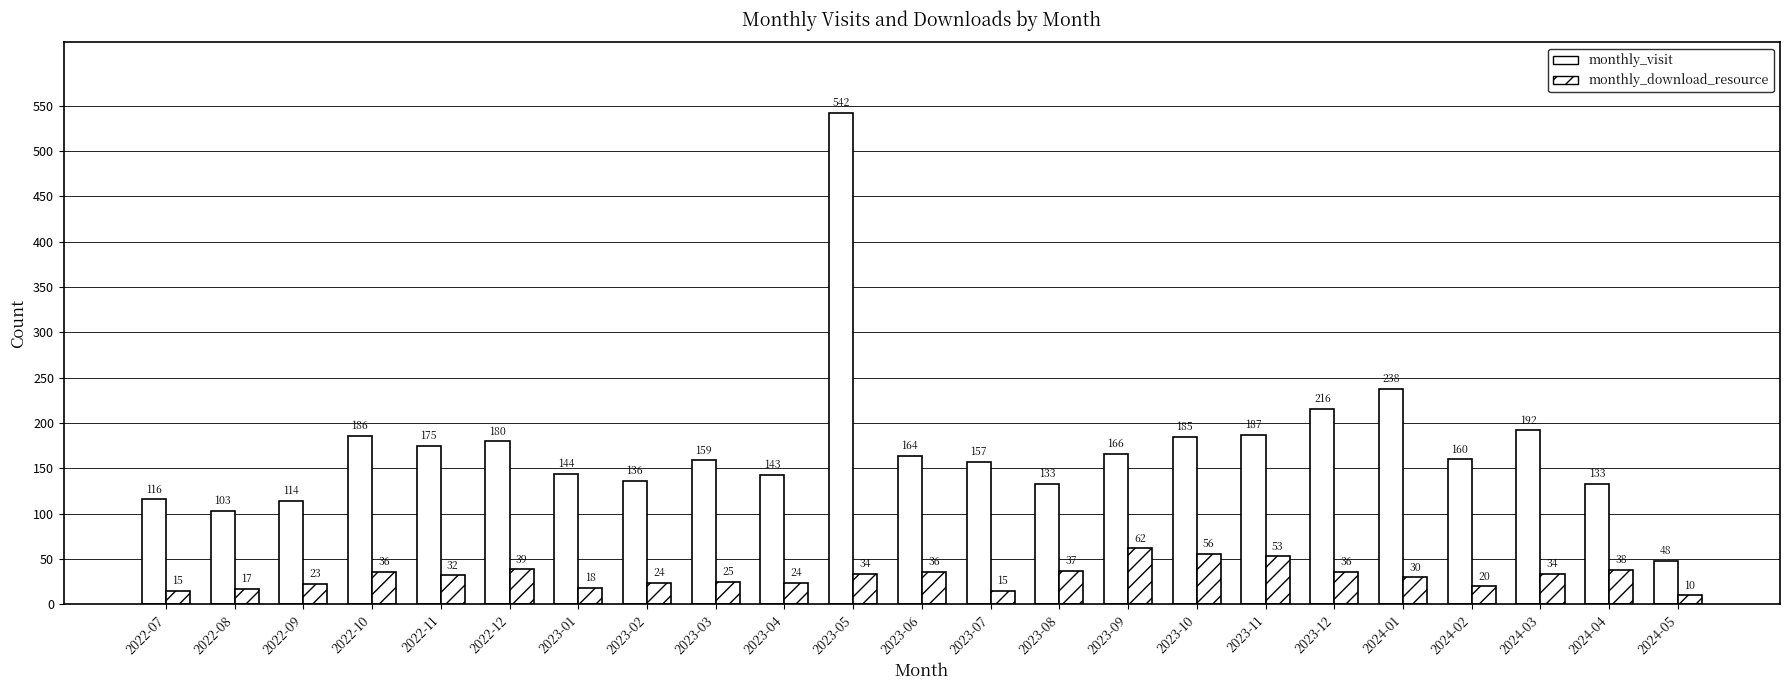

What is the minimum value shown in the chart?

10